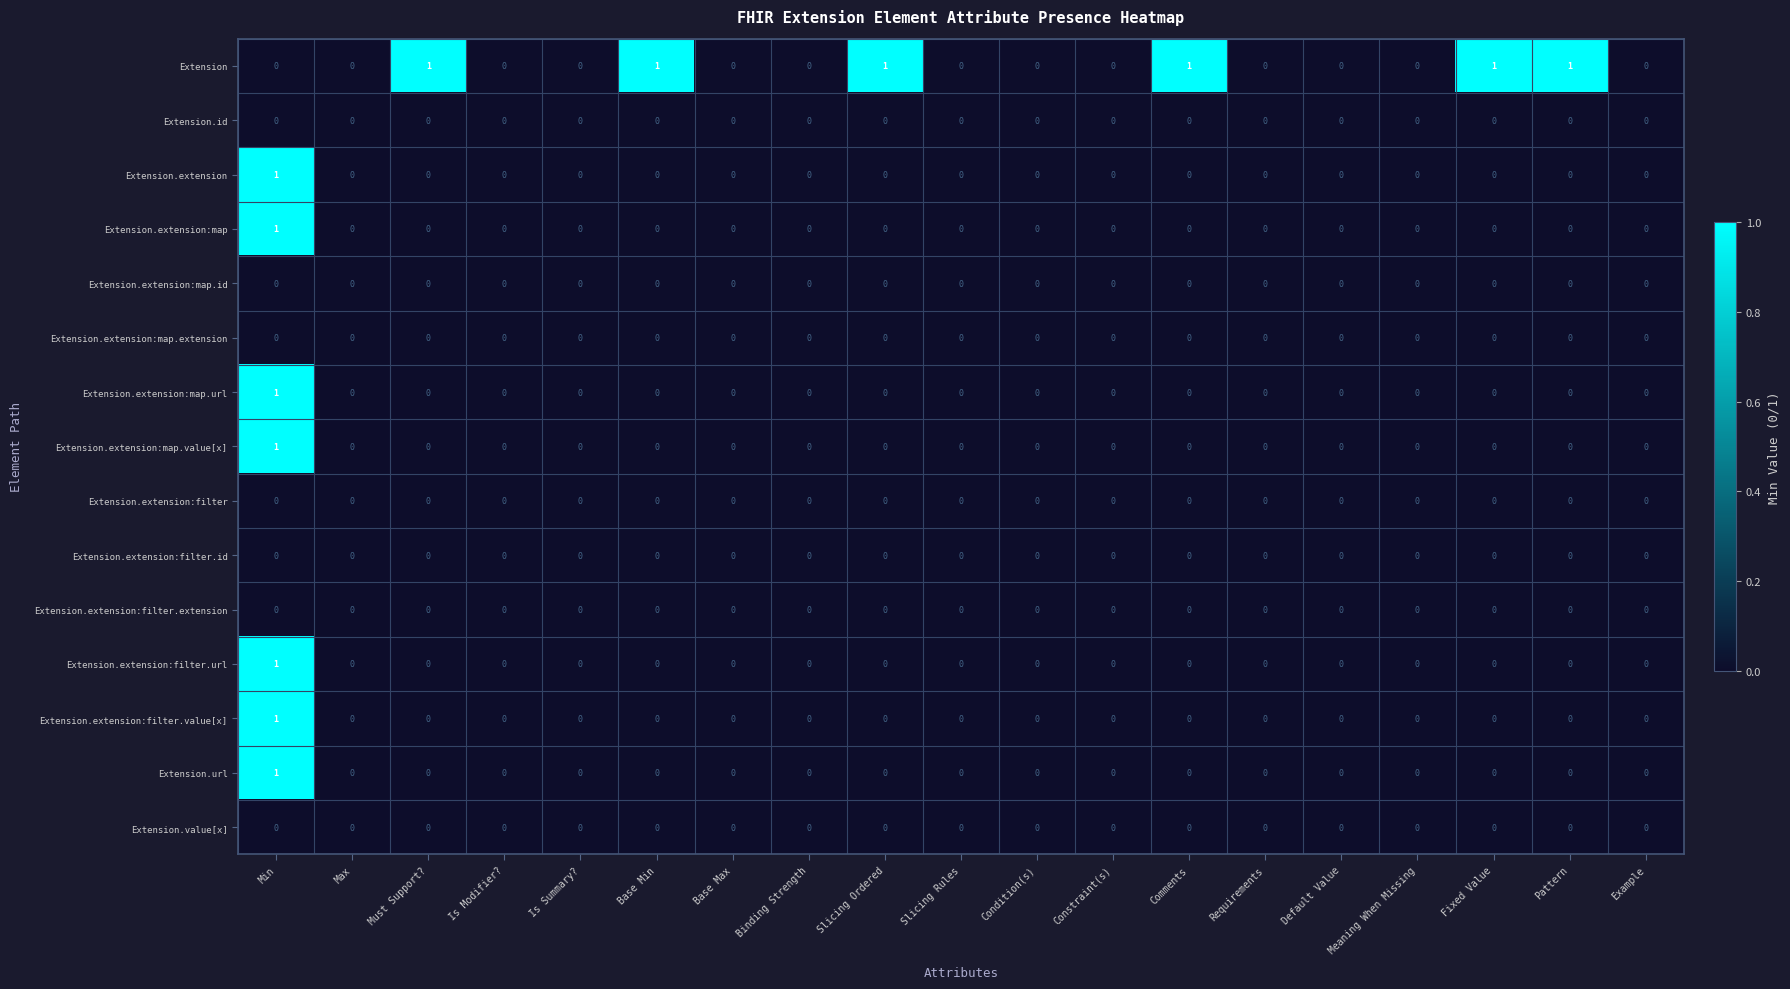

True or false: Extension.extension:filter.id has a value of 0 at Max.

True